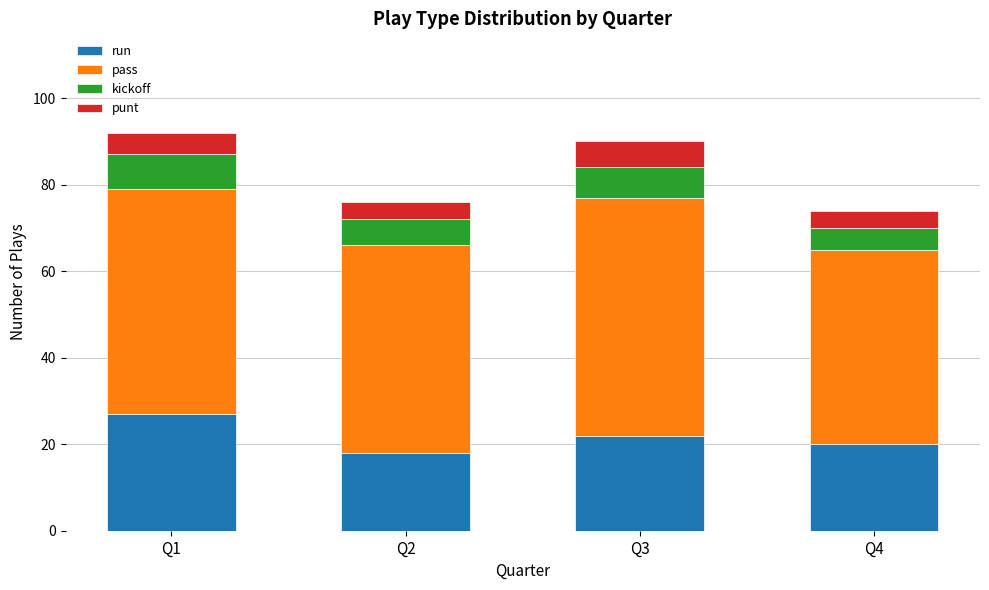

What is the total value across all series at Q1?

92